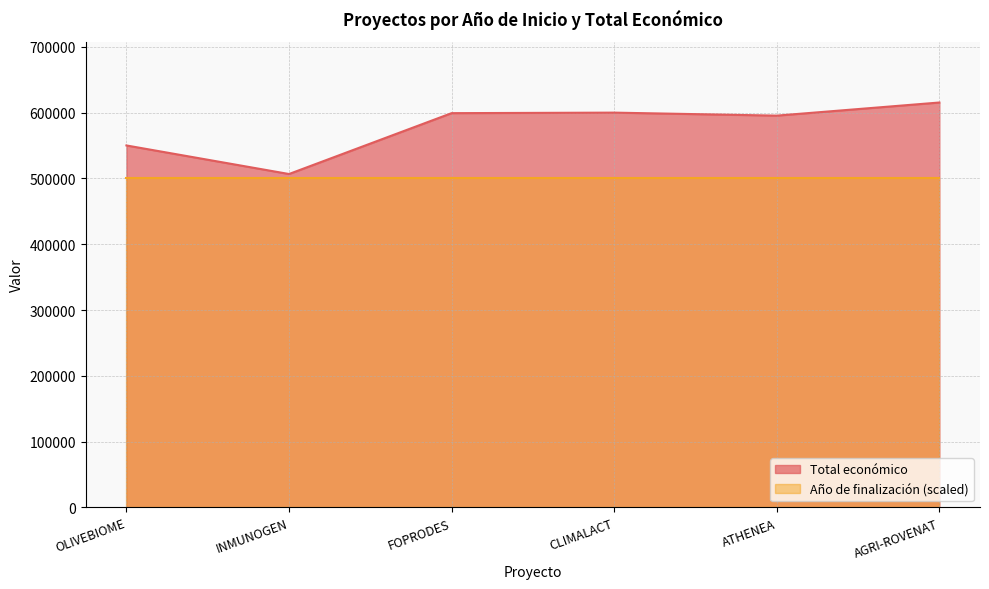

What is the change in value from OLIVEBIOME to AGRI-ROVENAT?

+65264